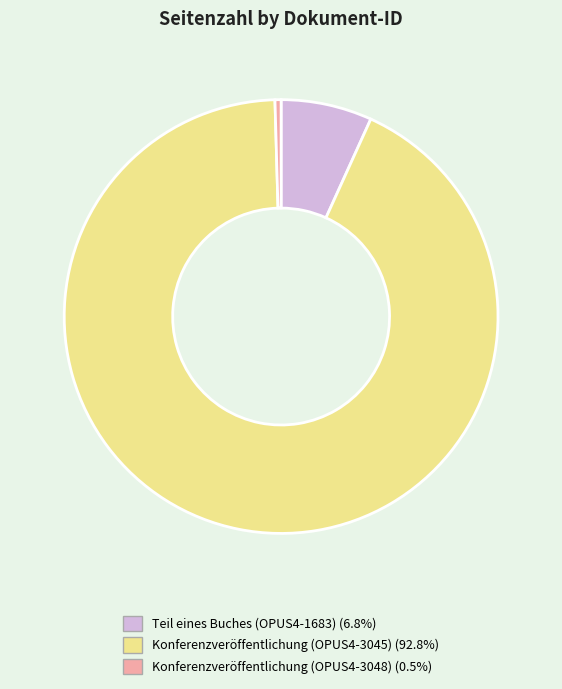

How many slices are in this pie chart?

3